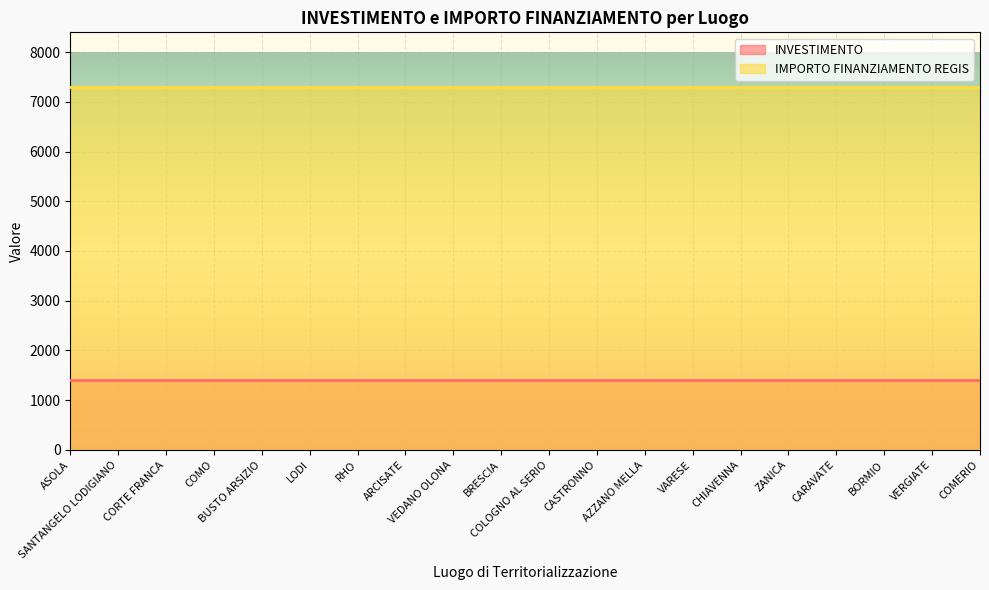

Is the value of INVESTIMENTO at CORTE FRANCA greater than the value of IMPORTO FINANZIAMENTO REGIS at COMERIO?

No